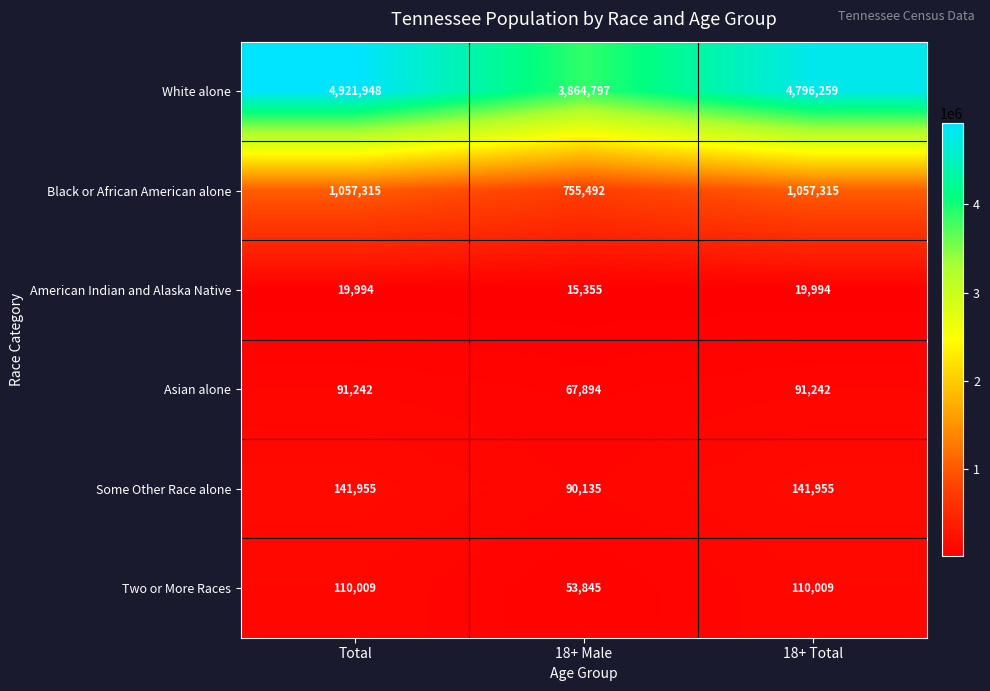

What is the difference between the Black or African American alone values at 18+ Male and 18+ Total?

301823